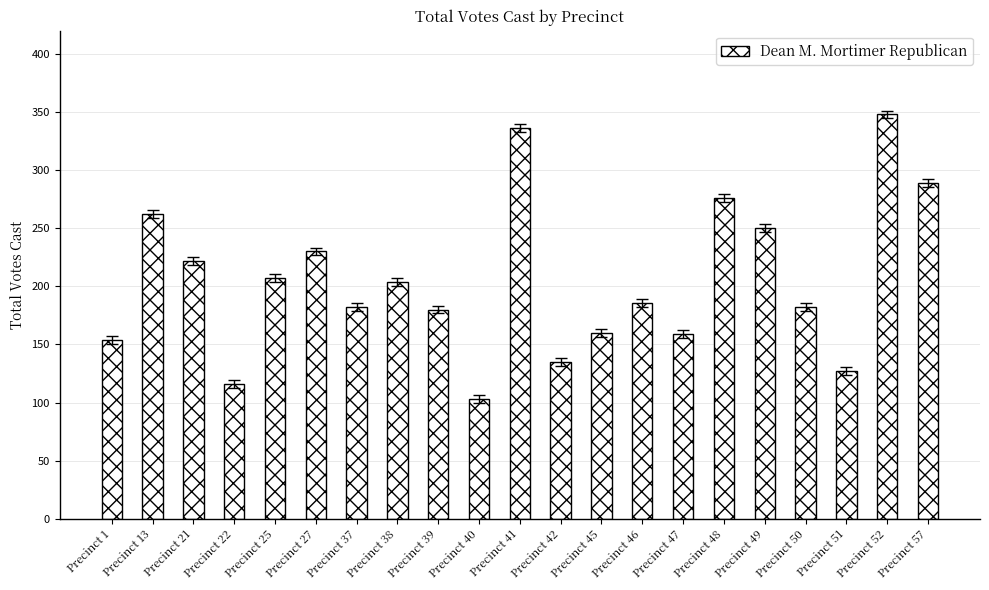

What is the ratio of the value at Precinct 52 to the value at Precinct 45?

2.2